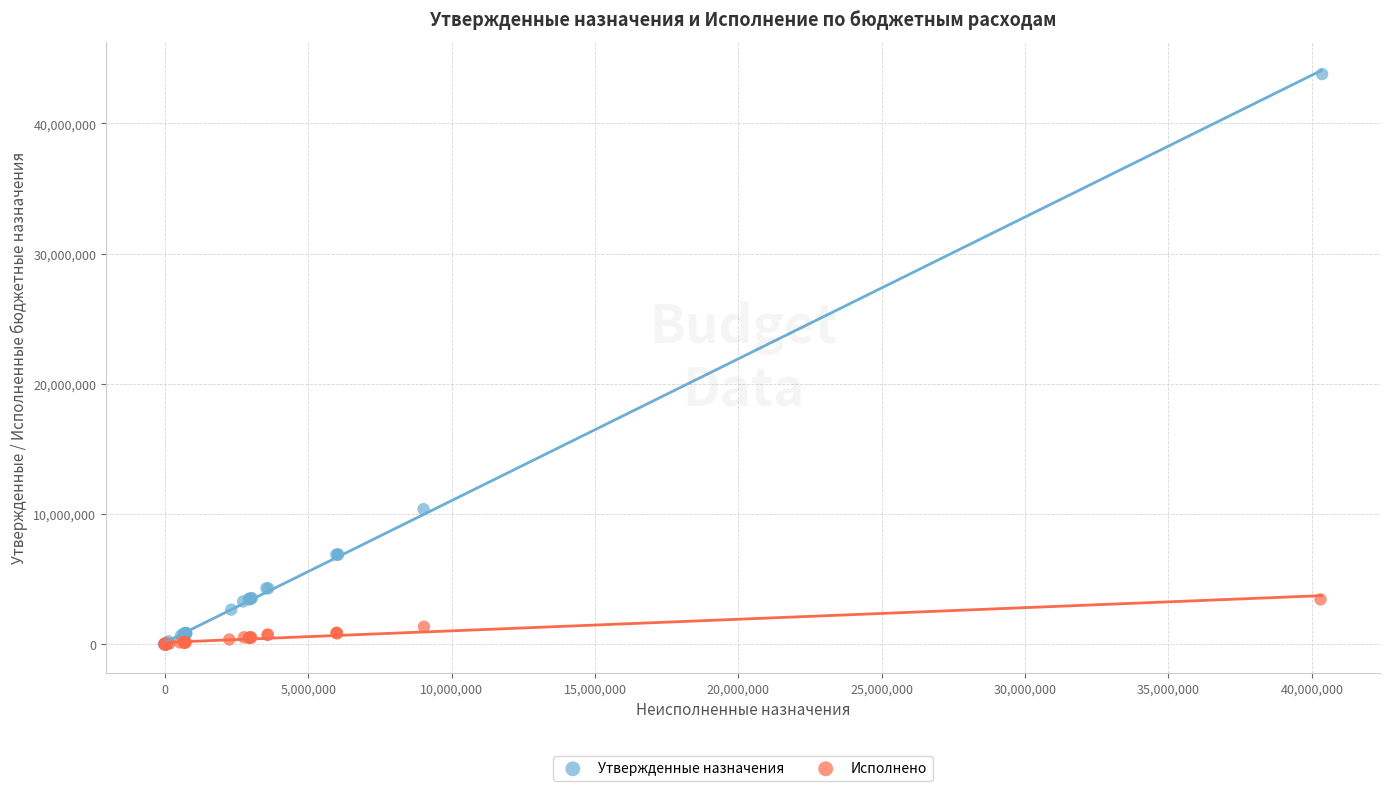

Which series has the largest Y range (max minus min)?

Утвержденные назначения